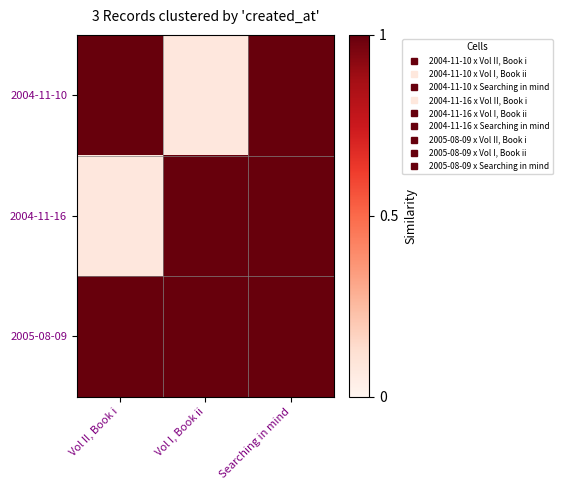

What is the total value across all series at Vol I, Book ii?

2.1